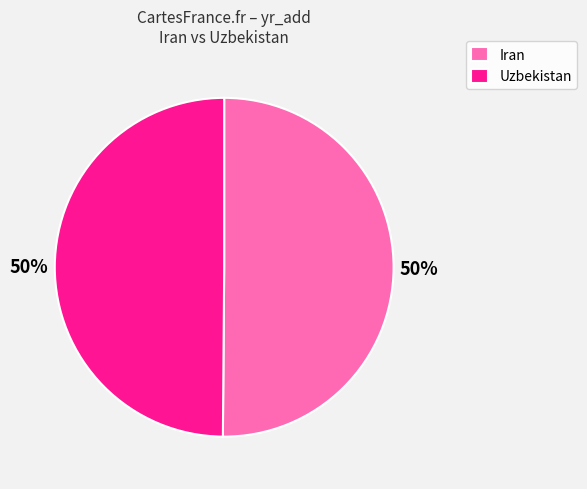

What percentage is the Uzbekistan slice, to the nearest percent?

50%